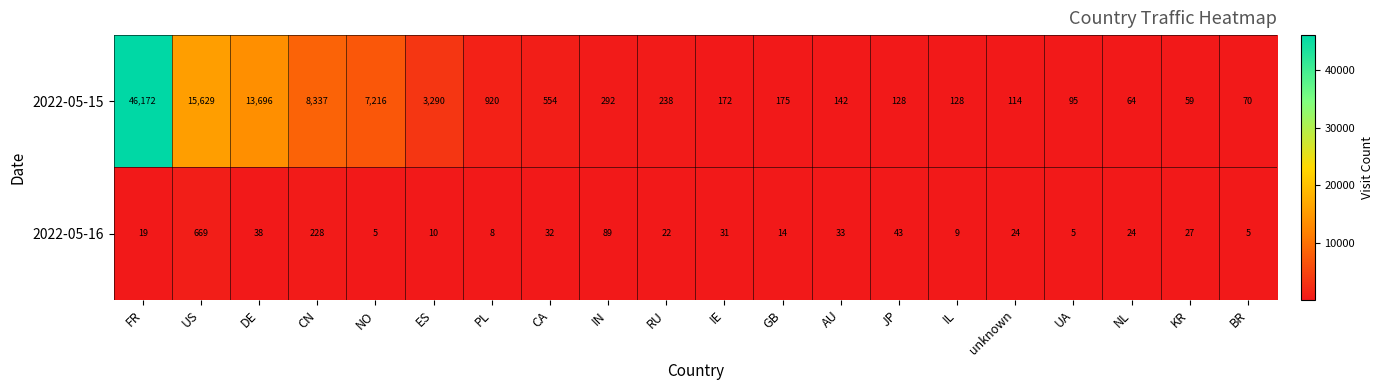

At IE, list the series in order from smallest to largest.

2022-05-16, 2022-05-15